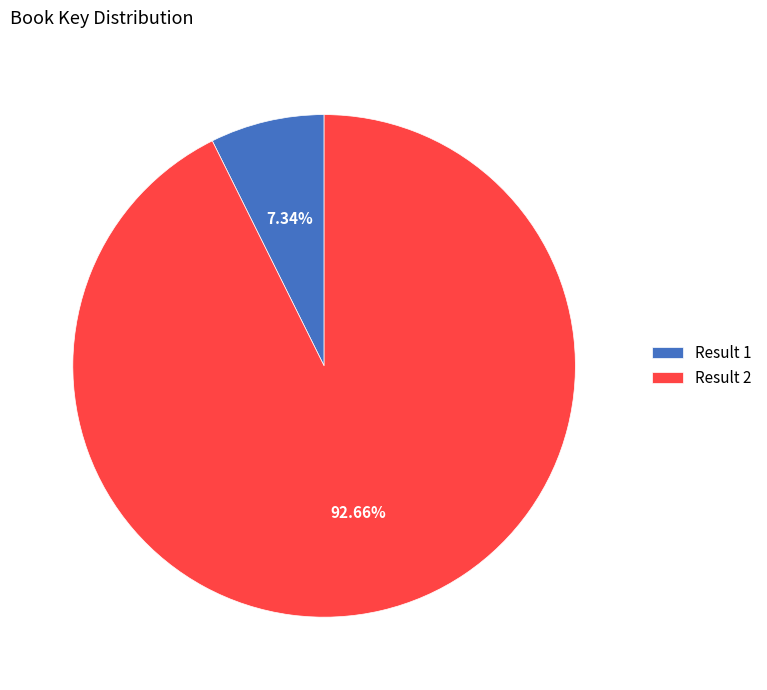

Do Result 2 and Result 1 together represent more than half of the pie?

Yes